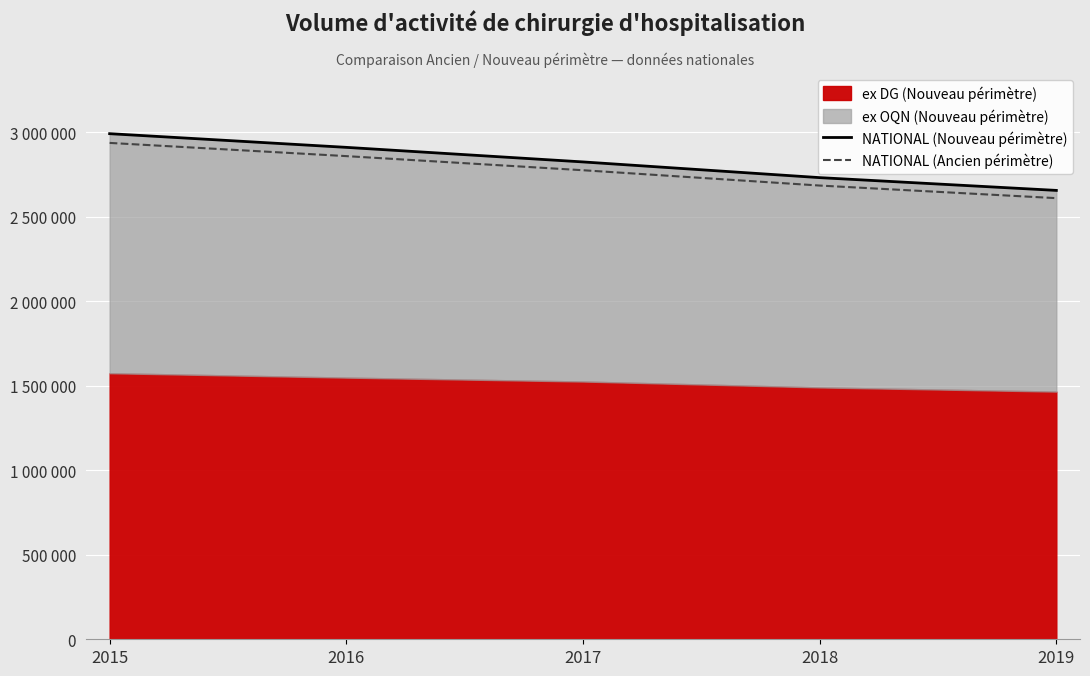

How many values in the NATIONAL (Nouveau périmètre) series are below 2823496?

2